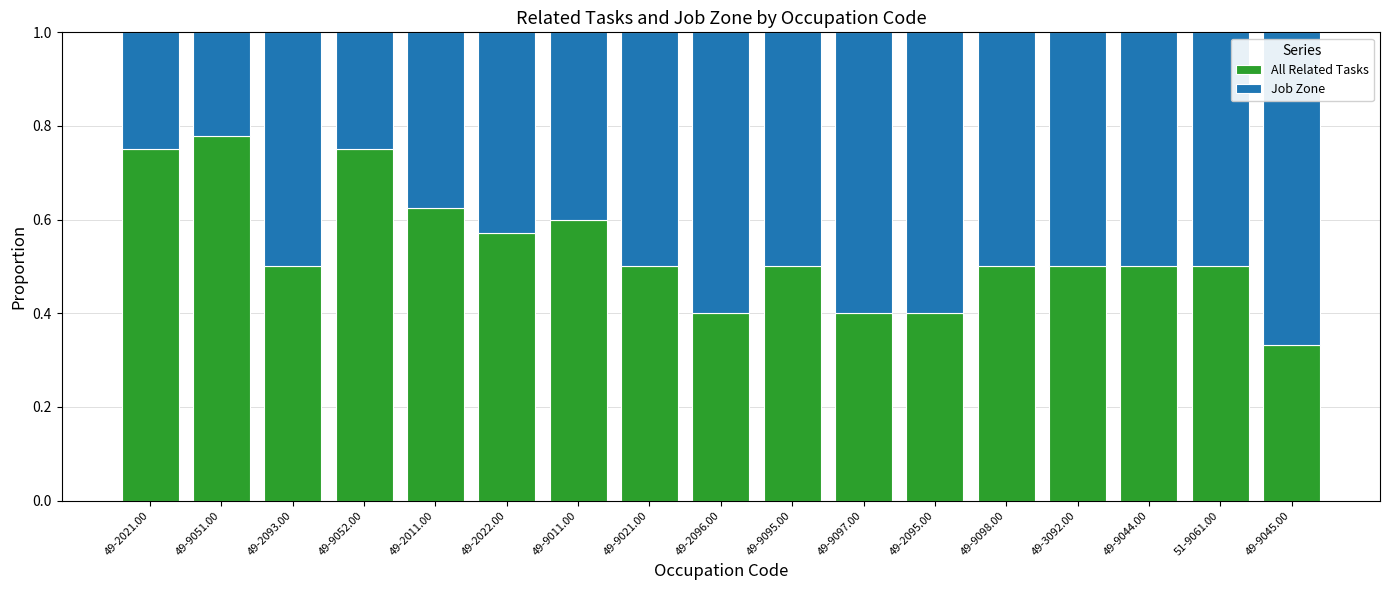

The value of All Related Tasks at 49-2022.00 is 0.6. True or false?

True